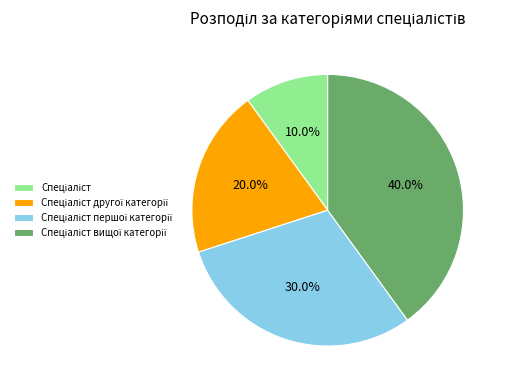

Does any single category account for the majority?

No